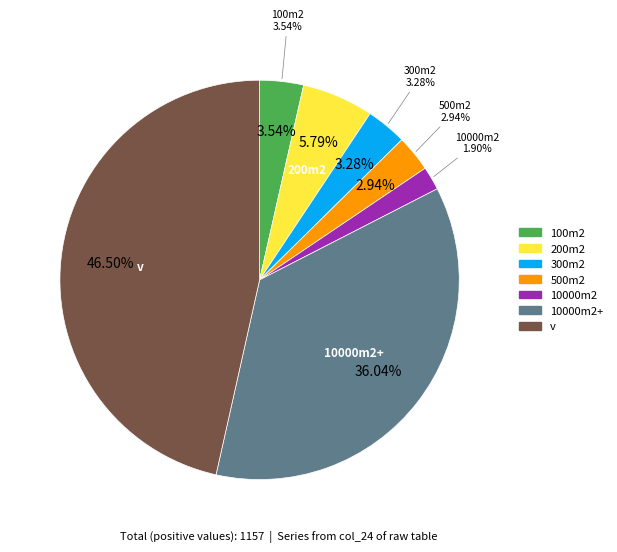

Is it true that v is 43% of the pie?

False